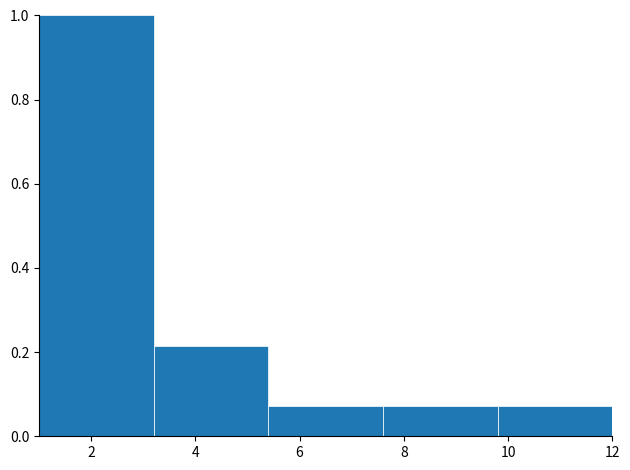

Reading left to right, transcribe this chart: for each bar, give the range it covers on the x-axis and its height. The values are not printed on the chart, so give them approximately, as read against the axis.

1.0 to 3.2: 1.00
3.2 to 5.4: 0.22
5.4 to 7.6: 0.08
7.6 to 9.8: 0.08
9.8 to 12.0: 0.08